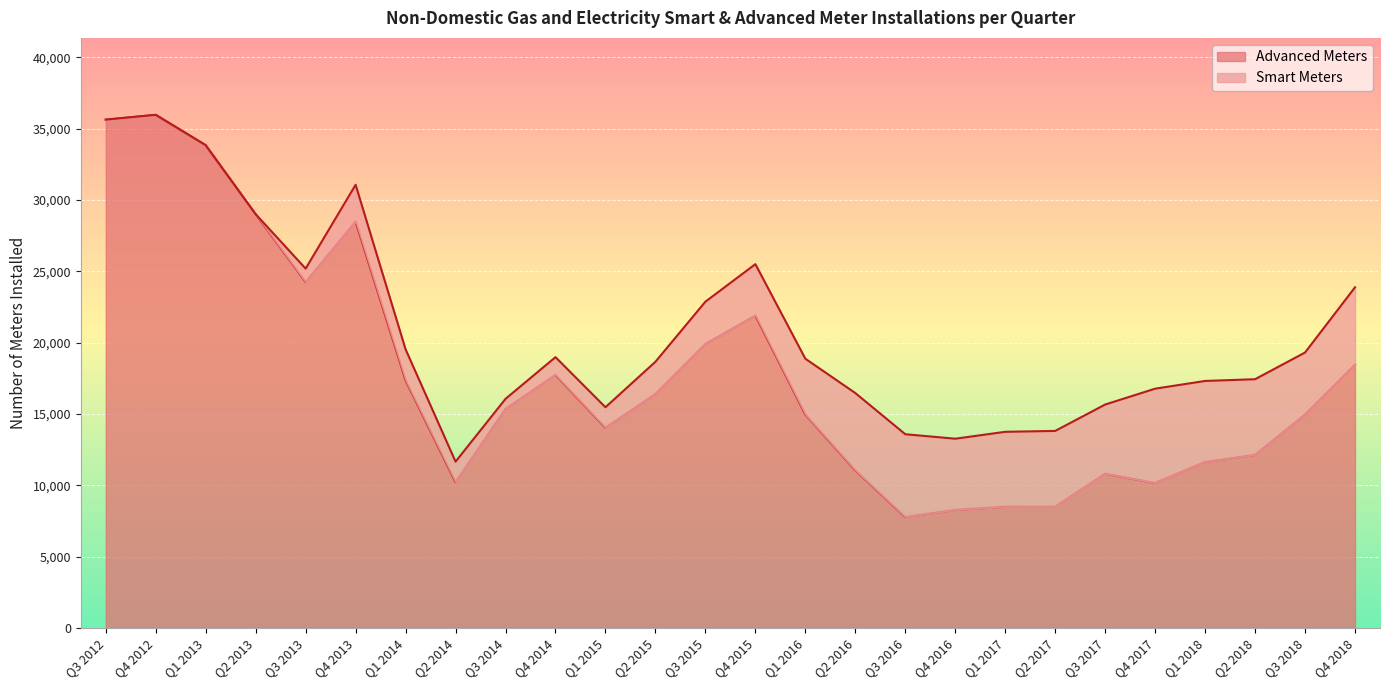

What is the change in value from Q3 2015 to Q2 2017?

-11414